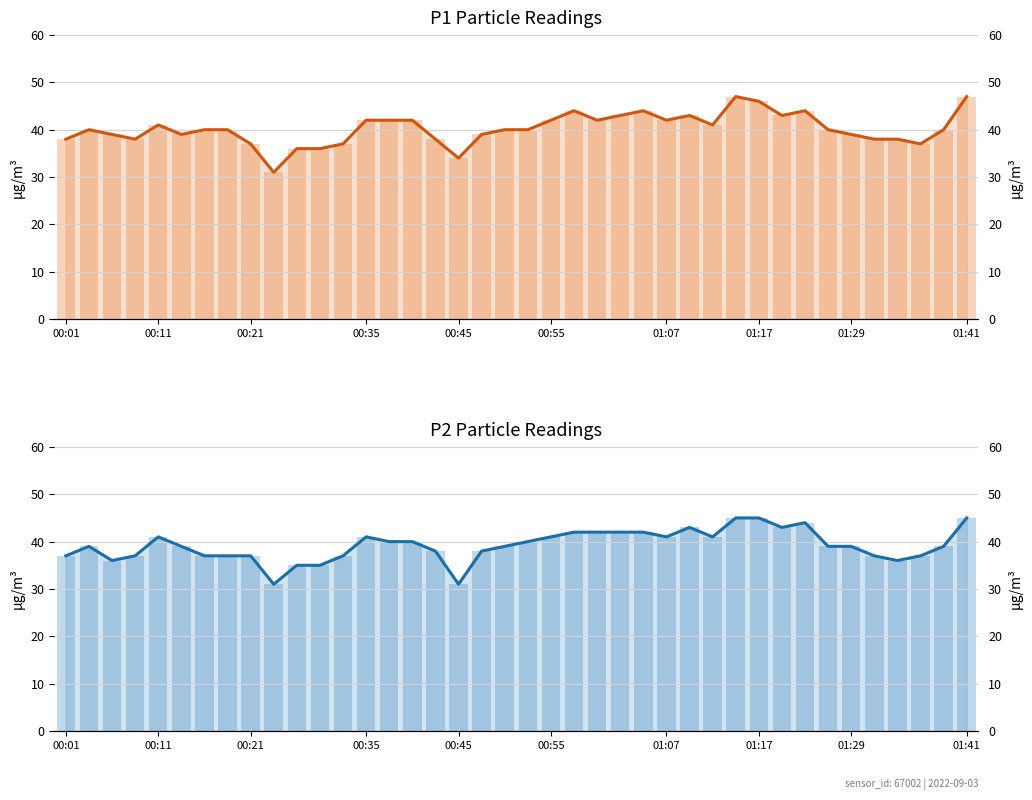

What is the minimum value shown in the chart?

31